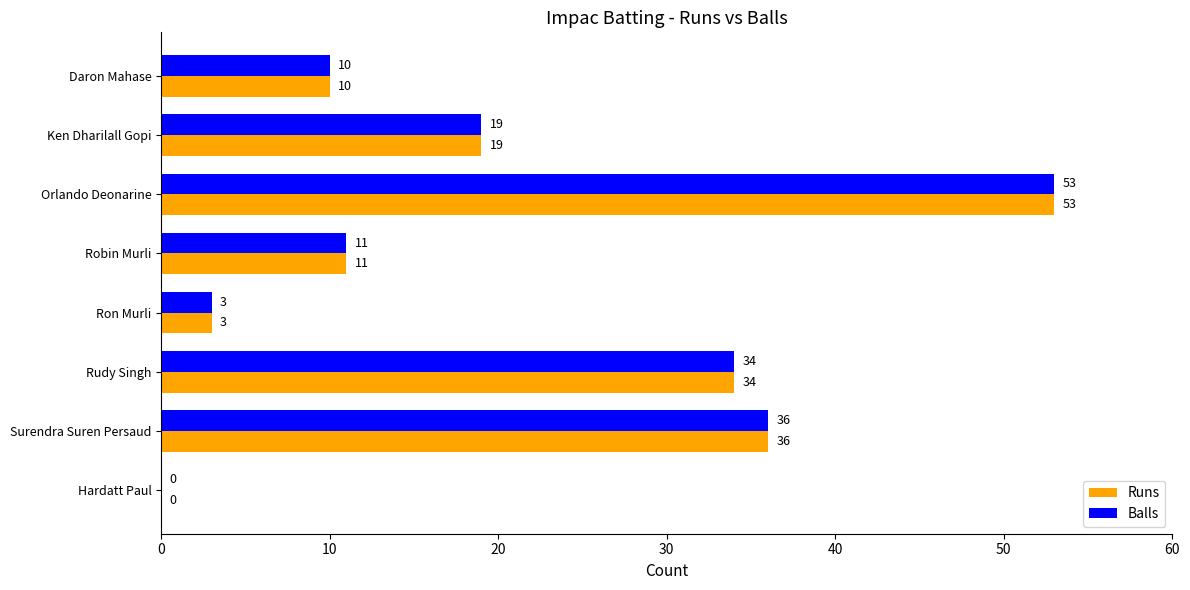

Where is Runs nearest to the value 26?

Ken Dharilall Gopi